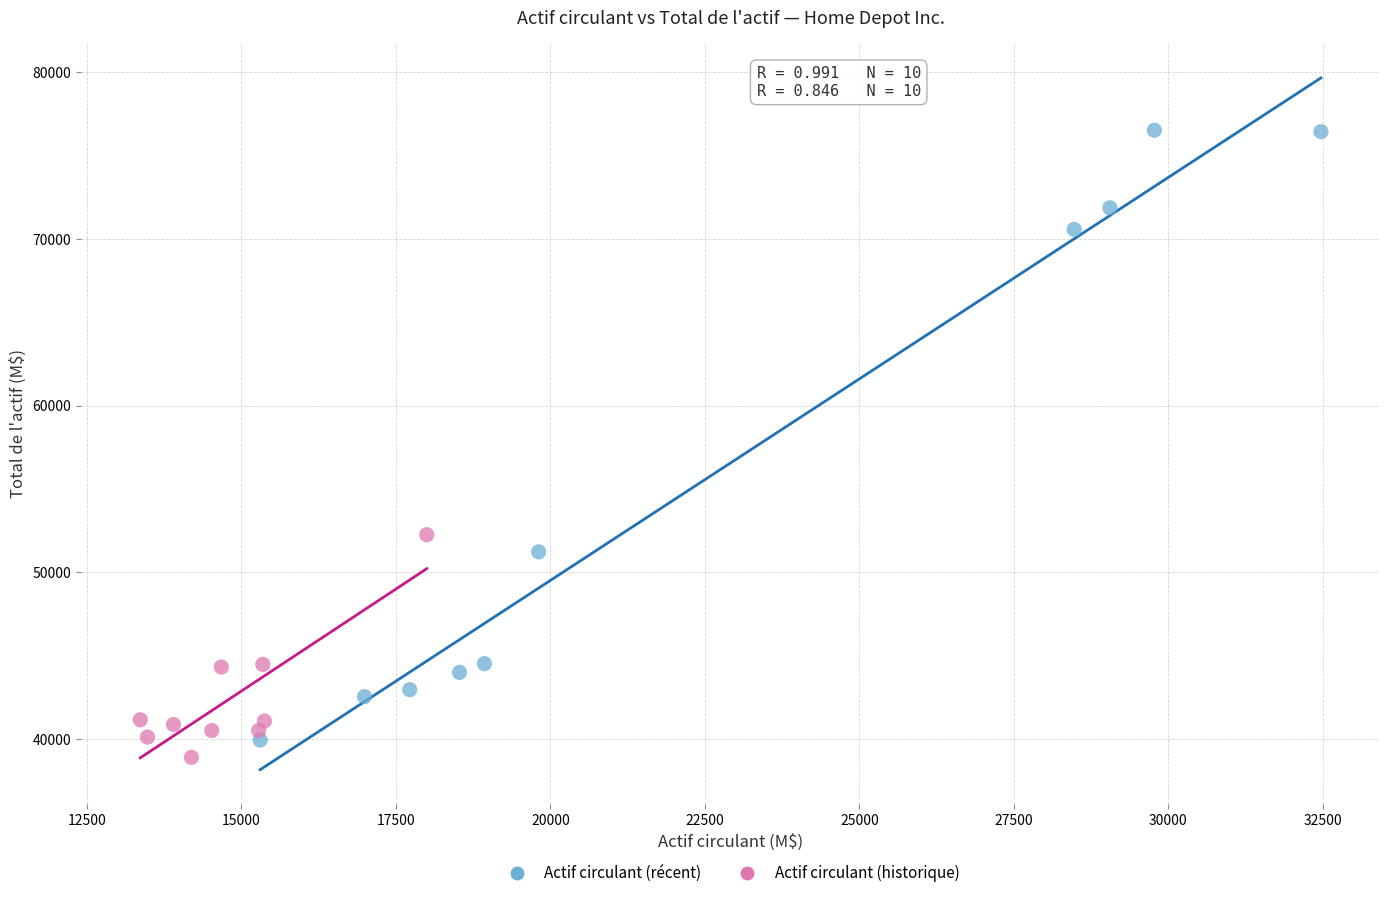

Which series has the largest Y range (max minus min)?

Actif circulant (récent)